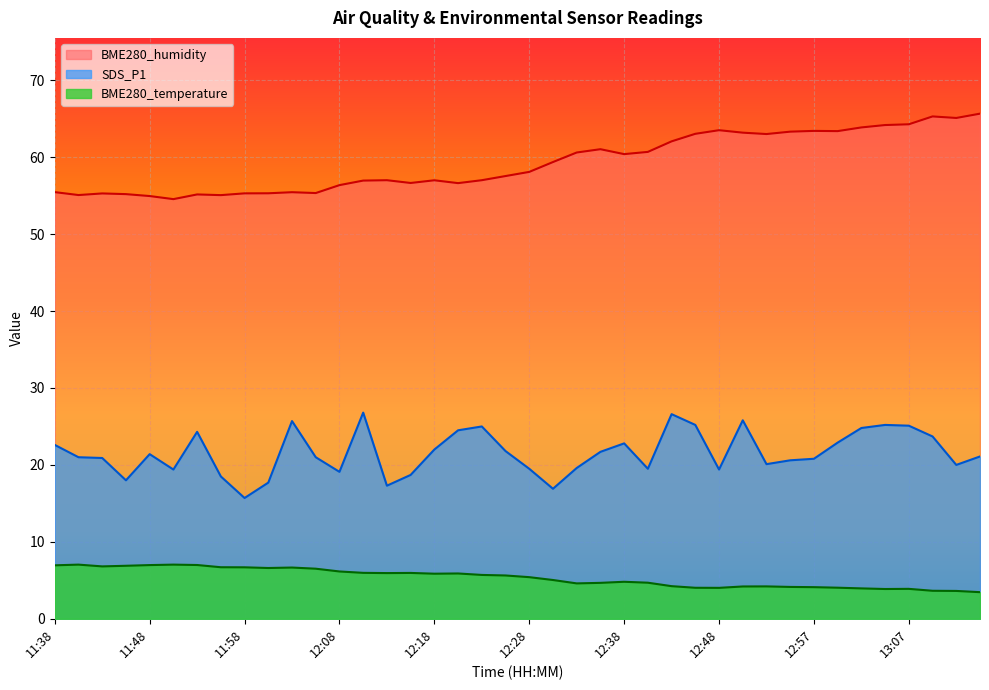

What is the maximum value shown in the chart?

65.7